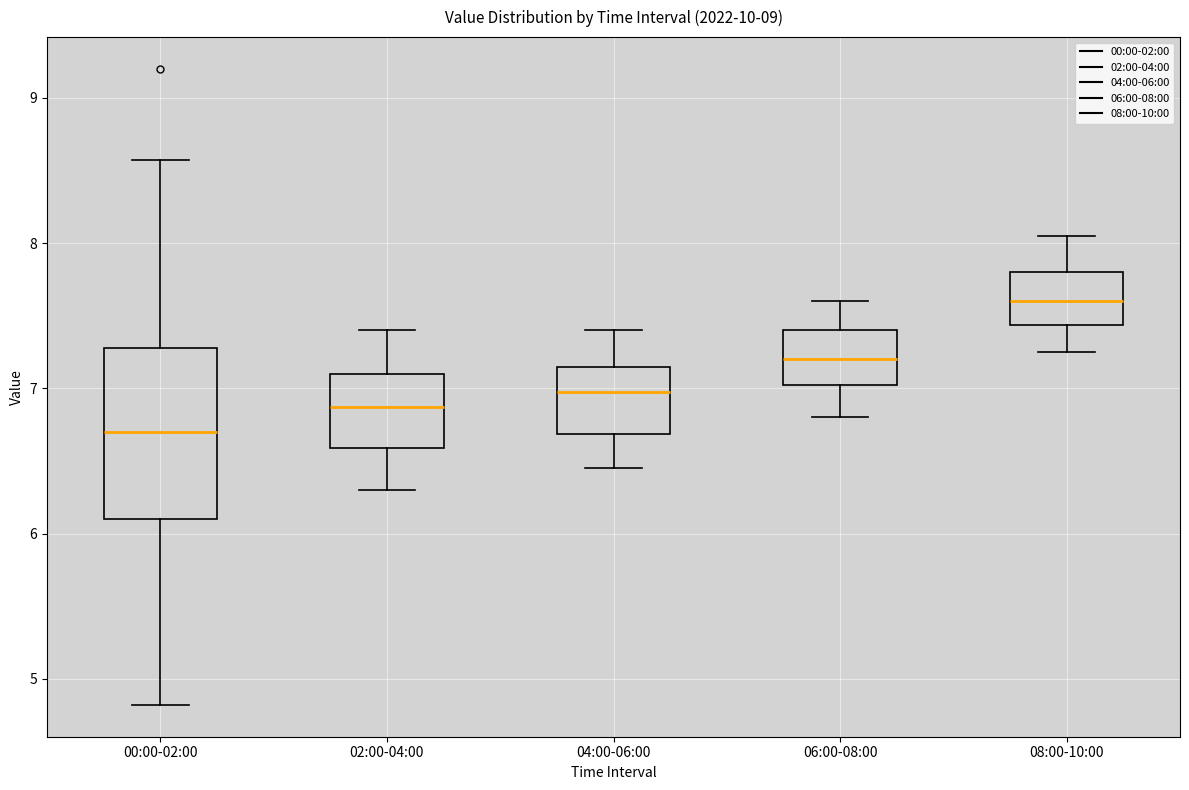

Where does the upper whisker of the box for 06:00-08:00 end on the y-axis? The values are not printed on the chart, so give them approximately, as read against the axis.

7.6